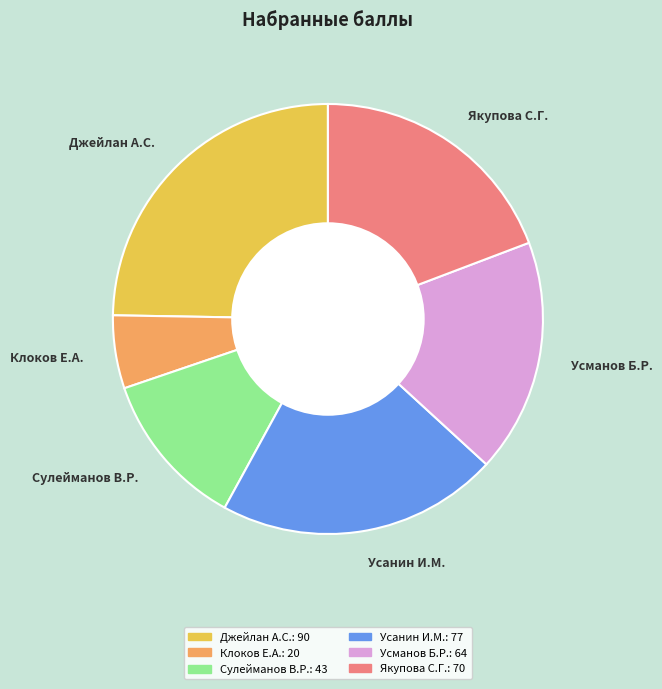

Does Усанин И.М. represent more than half of the total?

No